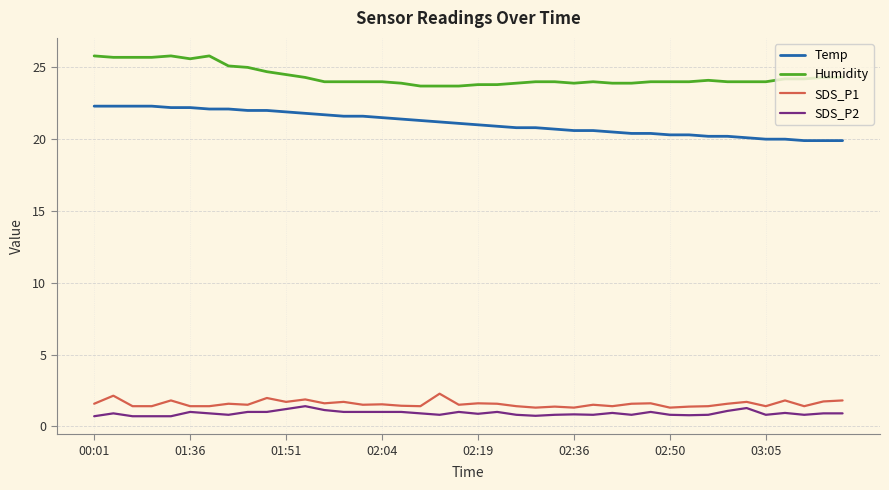

What is the smallest value displayed?

0.7